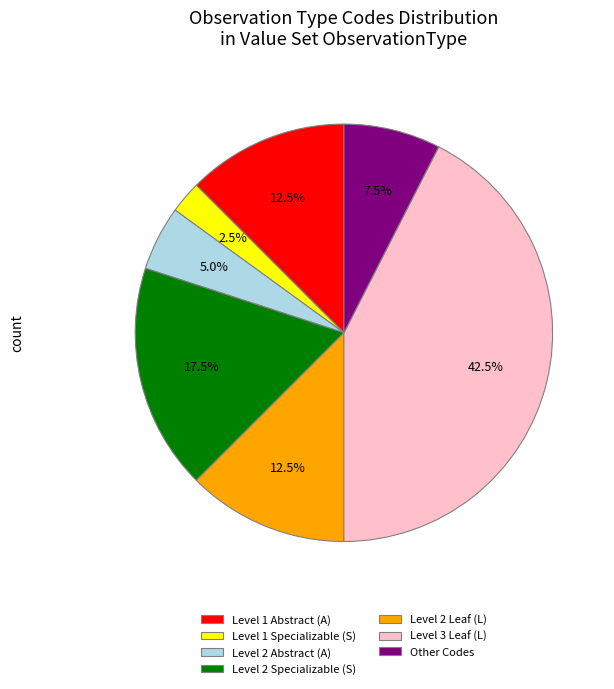

What is the ratio of the value at Other Codes to the value at Level 2 Abstract (A)?

1.5